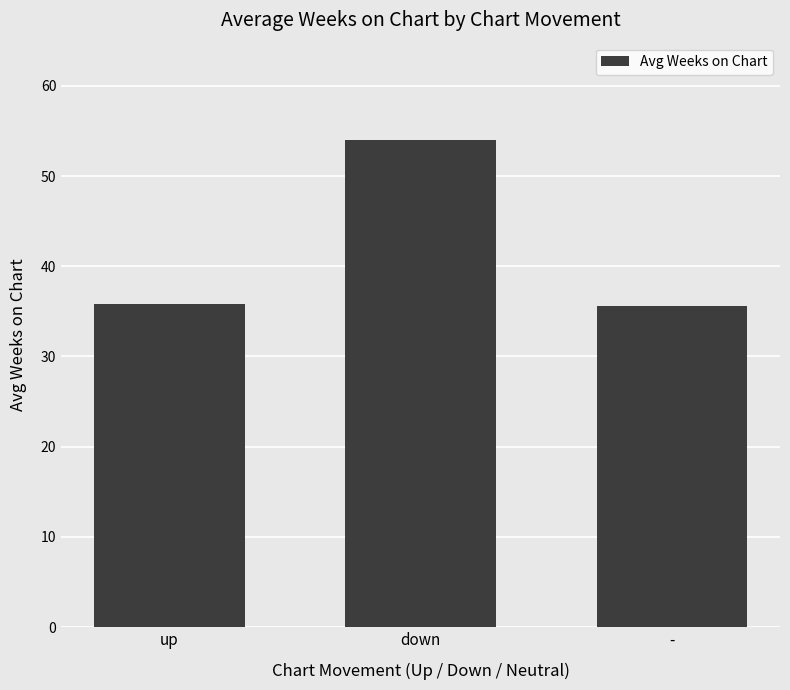

What is the sum of the values at down and up?

89.9